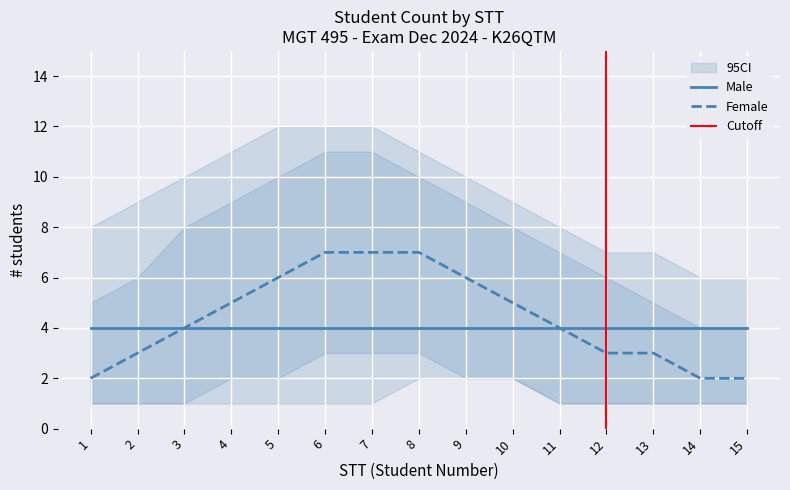

What is the difference between the maximum and second lowest values?

5